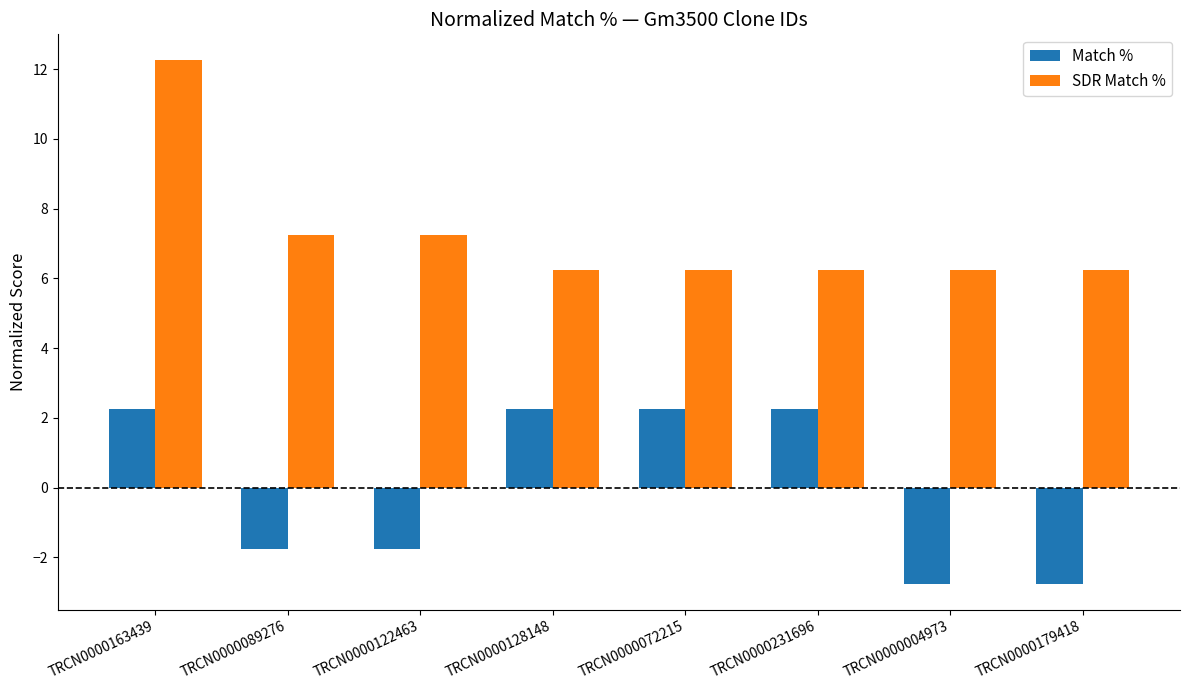

What is the total value across all series at TRCN0000179418?

3.5